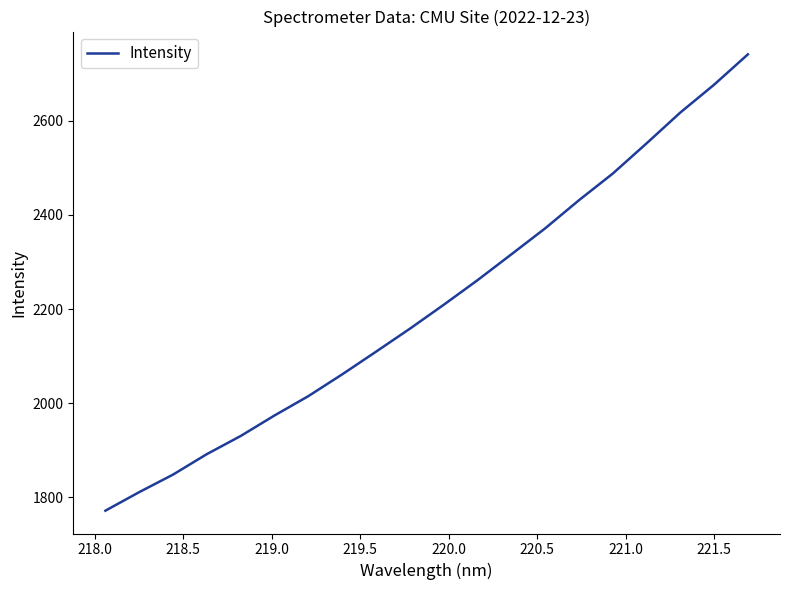

What is the difference between the second highest and second lowest values?

866.3